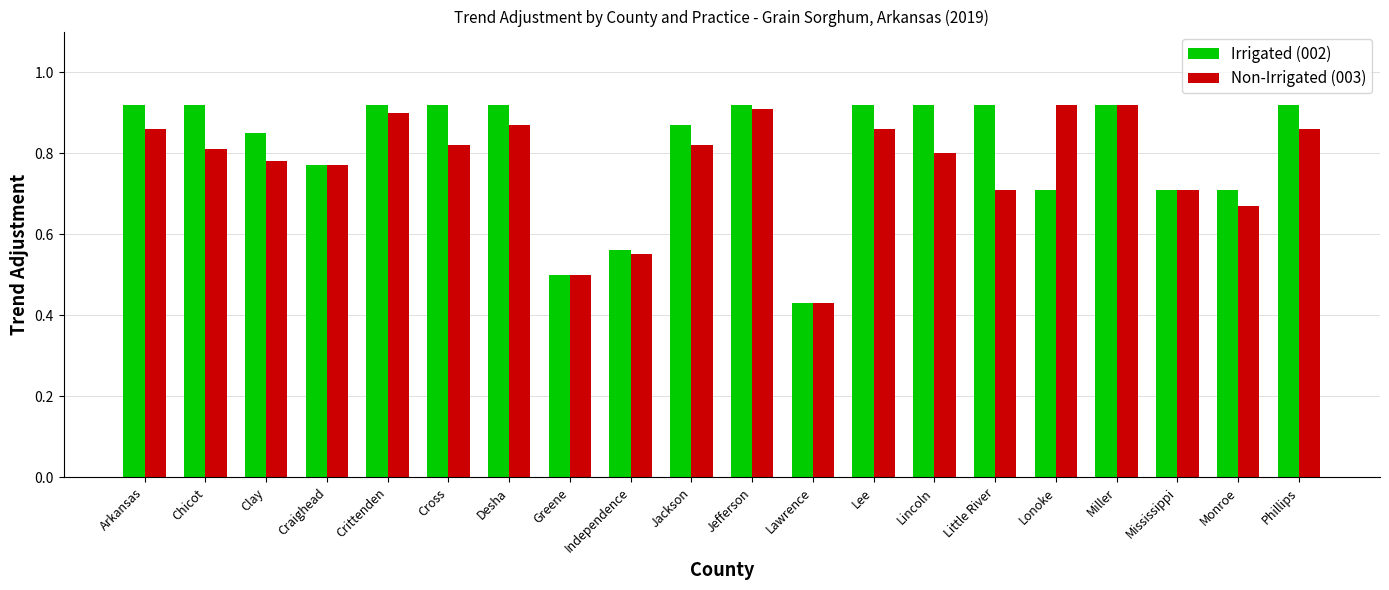

Which series changed the most between Crittenden and Lincoln?

Non-Irrigated (003)